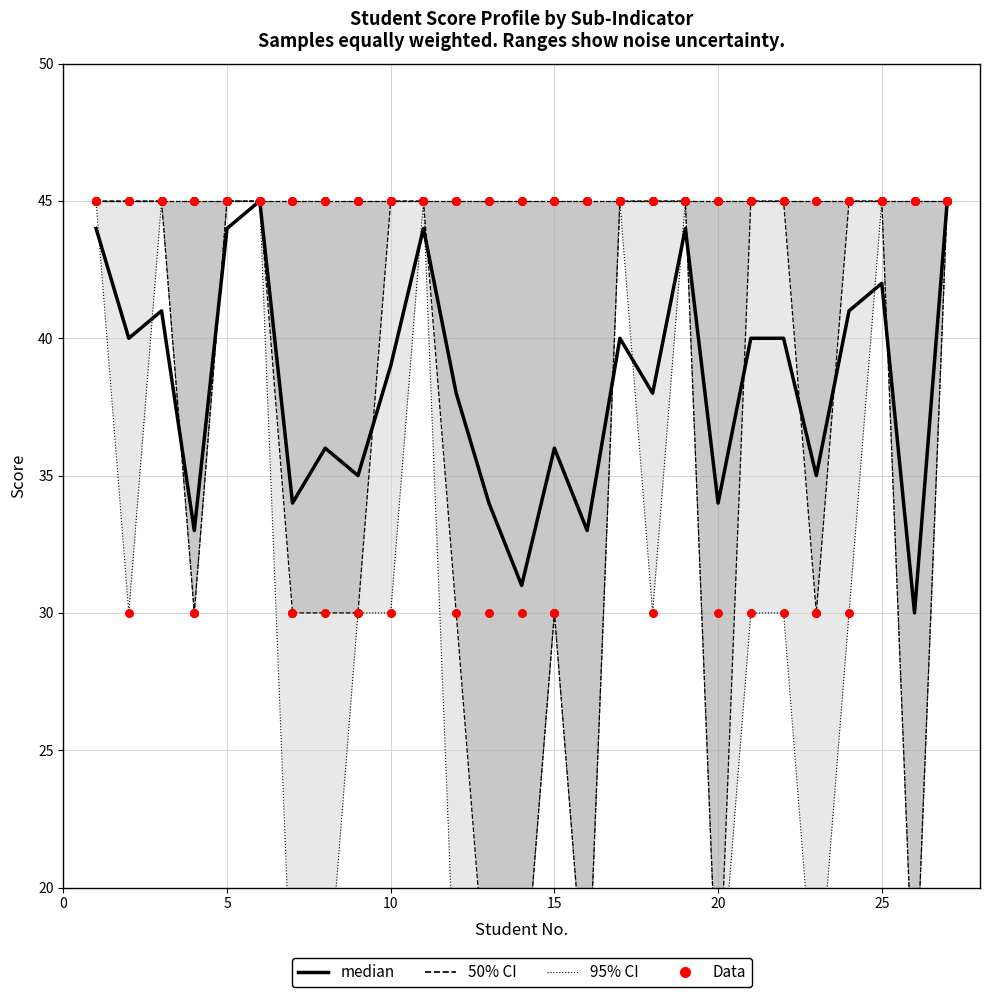

Between 15 and 25, which is larger?

25